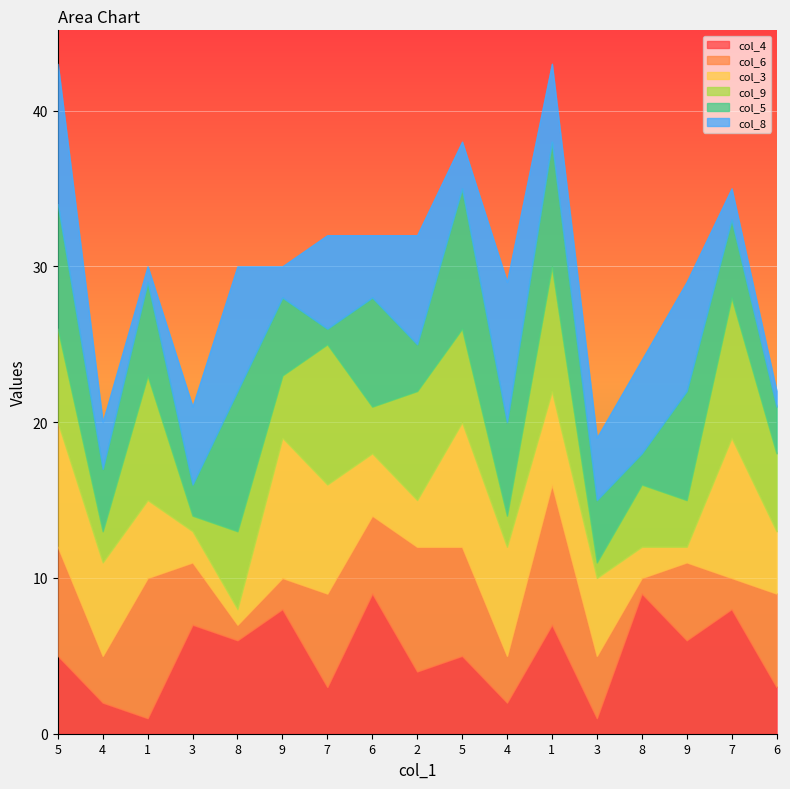

Where is col_4 nearest to the value 5?

5